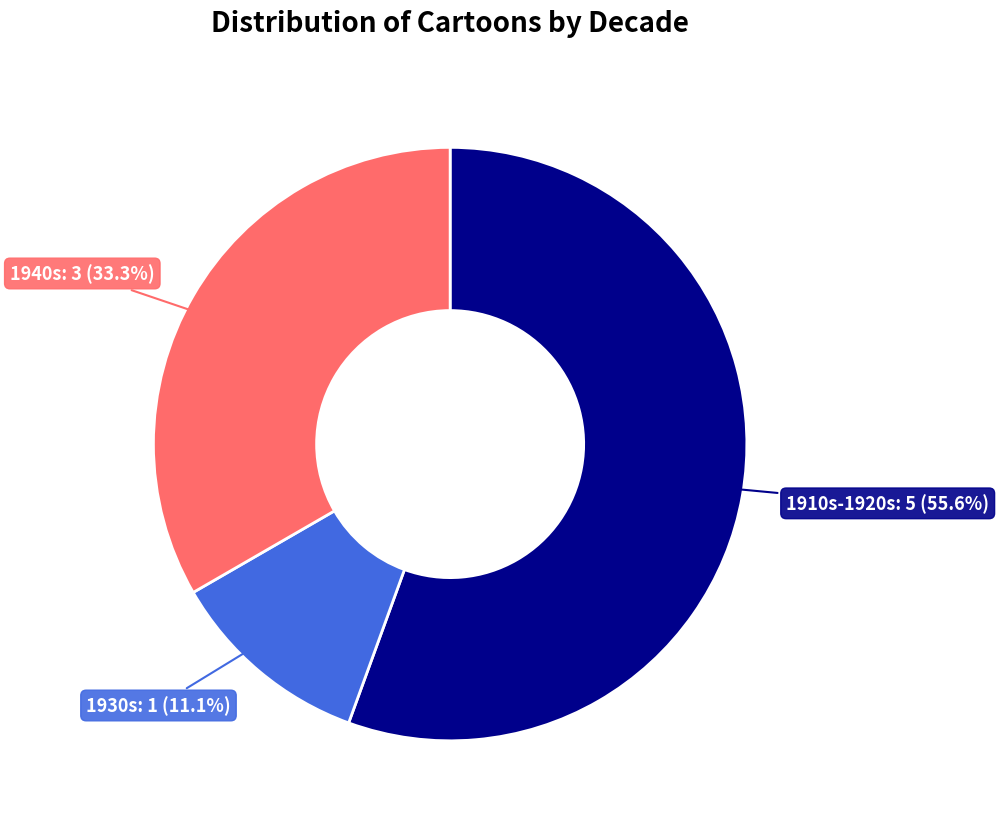

Which slice is the smallest?

1930s